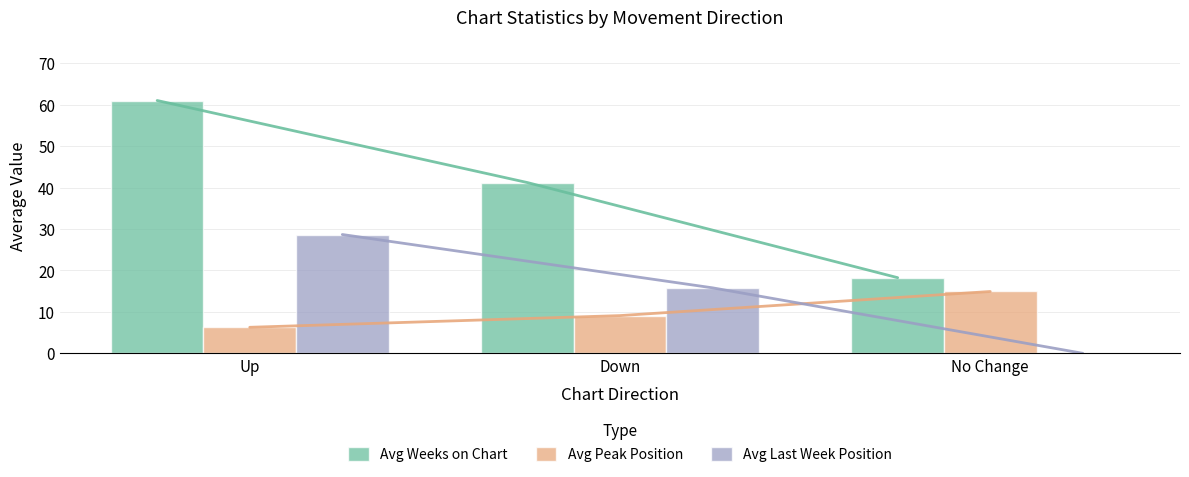

What is the total value across all series at No Change?

33.2